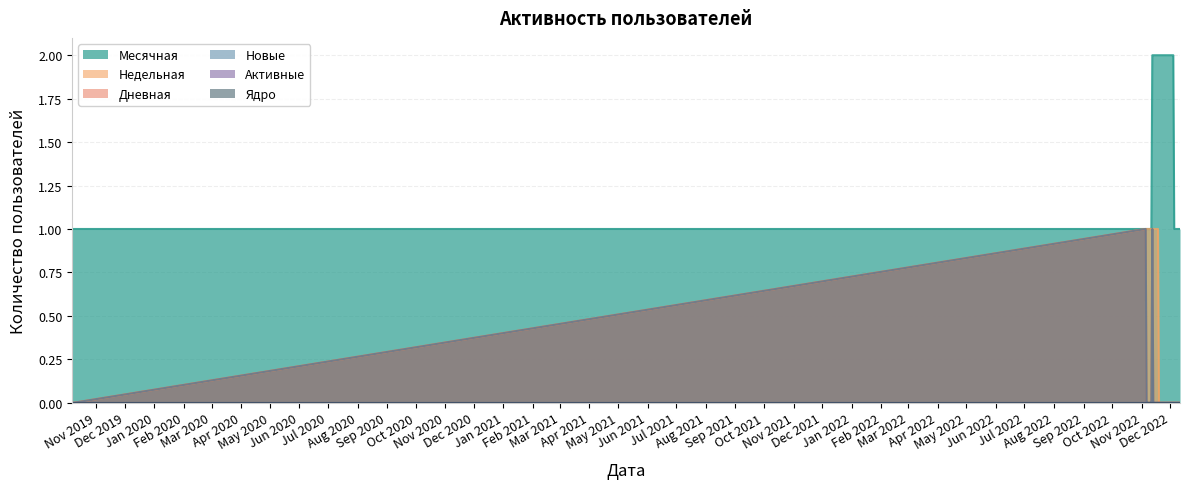

What is the difference between the maximum and minimum values in the Новые series?

1